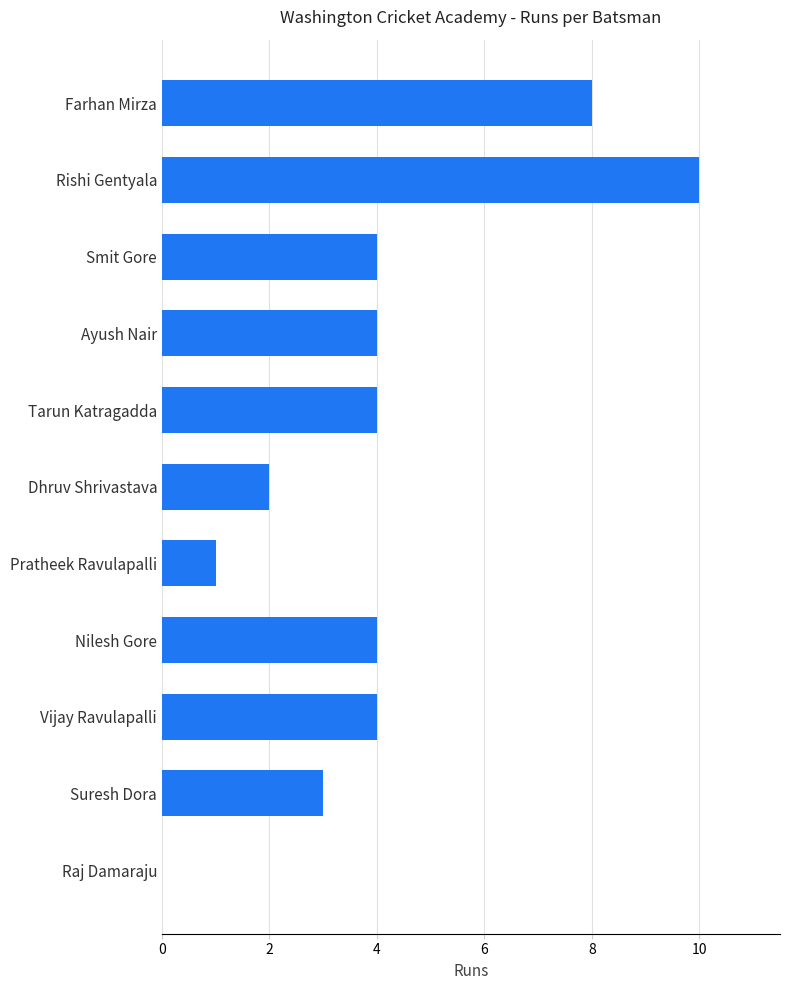

Reading bottom to top, extract all data points from this chart.

Raj Damaraju=0	Suresh Dora=3	Vijay Ravulapalli=4	Nilesh Gore=4	Pratheek Ravulapalli=1	Dhruv Shrivastava=2	Tarun Katragadda=4	Ayush Nair=4	Smit Gore=4	Rishi Gentyala=10	Farhan Mirza=8